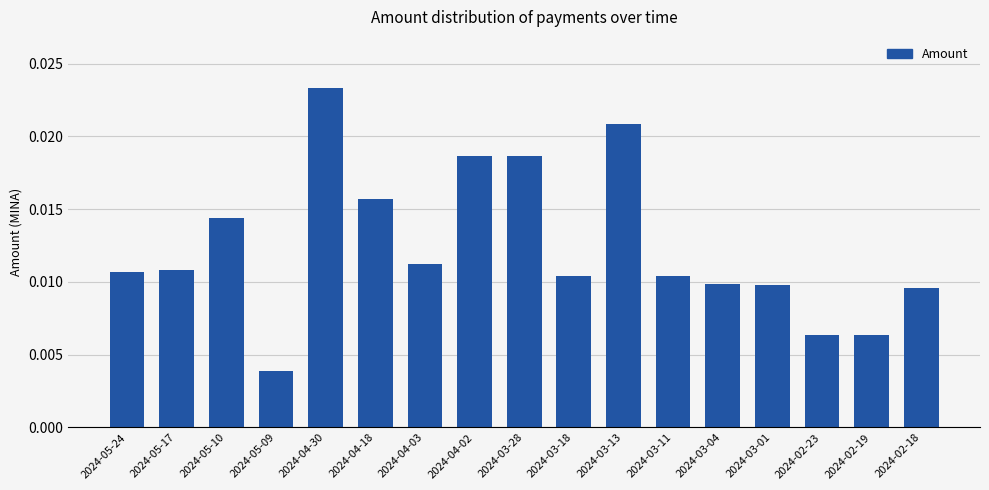

What position from the right is 2024-05-09?

14